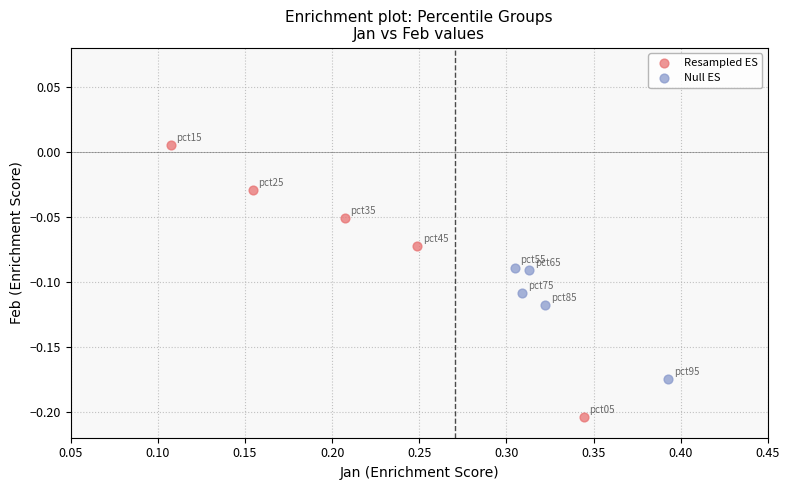

Which series has the largest Y range (max minus min)?

Resampled ES